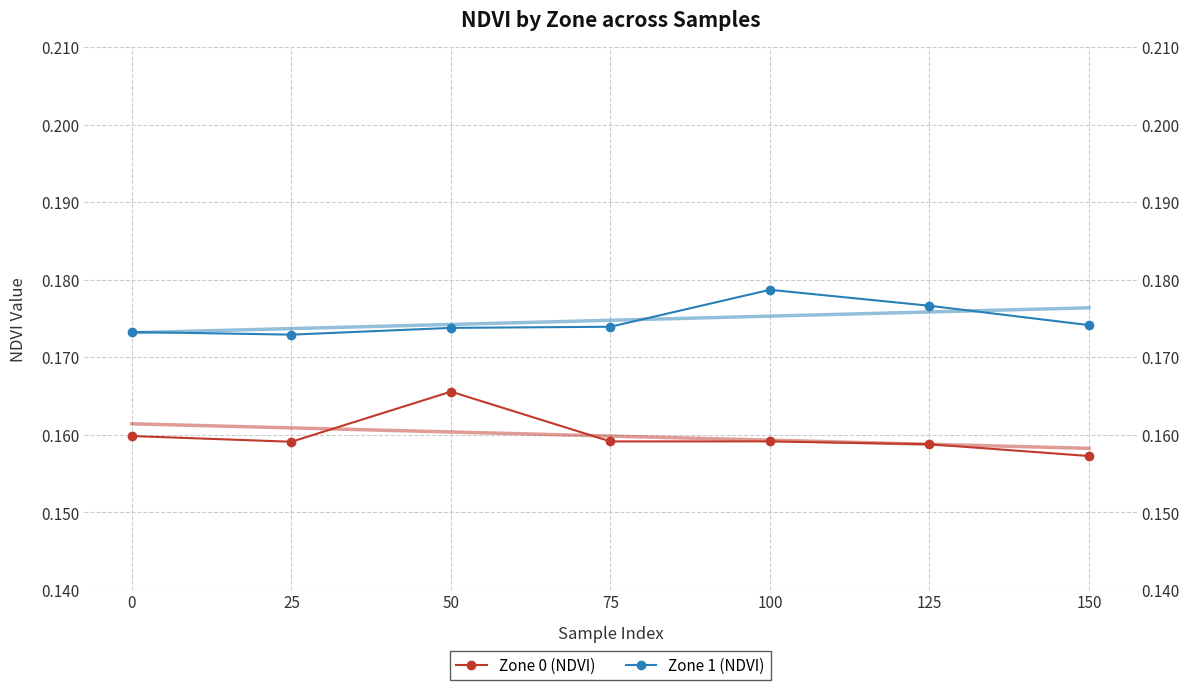

At which category is the sum across all series the highest?

50